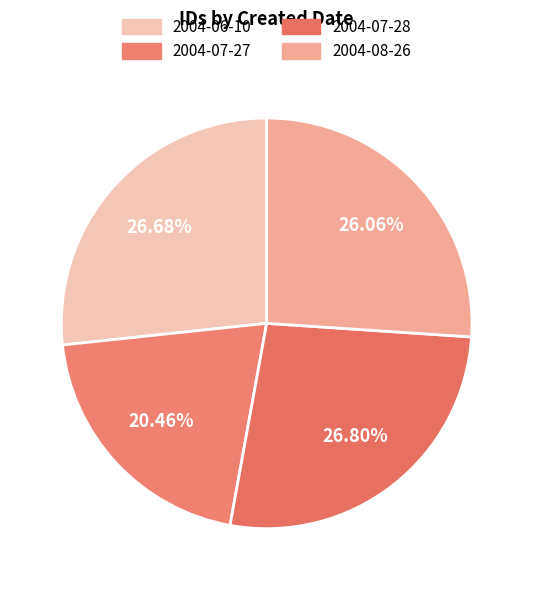

How many segments does this pie chart have?

4